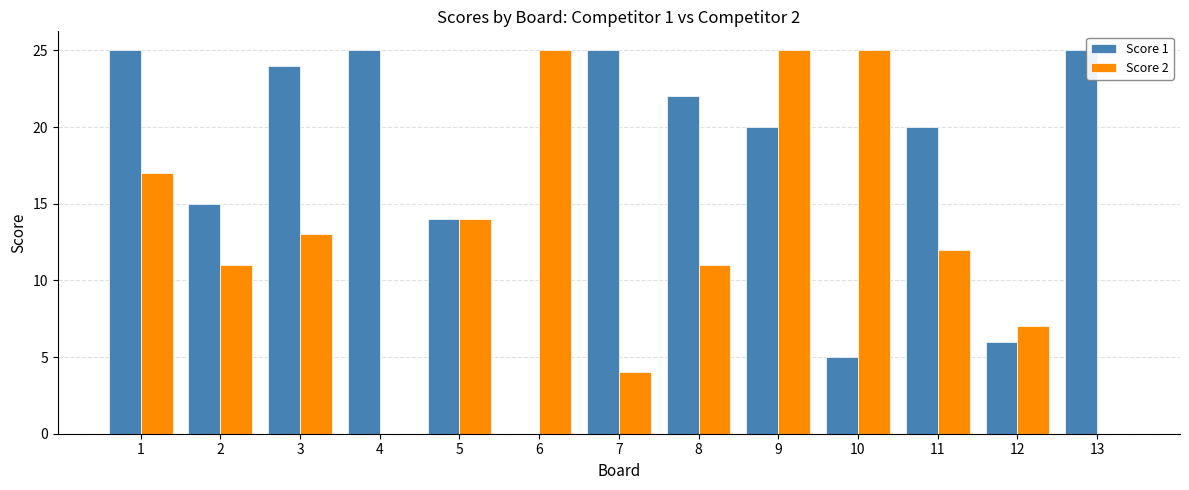

What are all the series names shown in the legend?

Score 1, Score 2